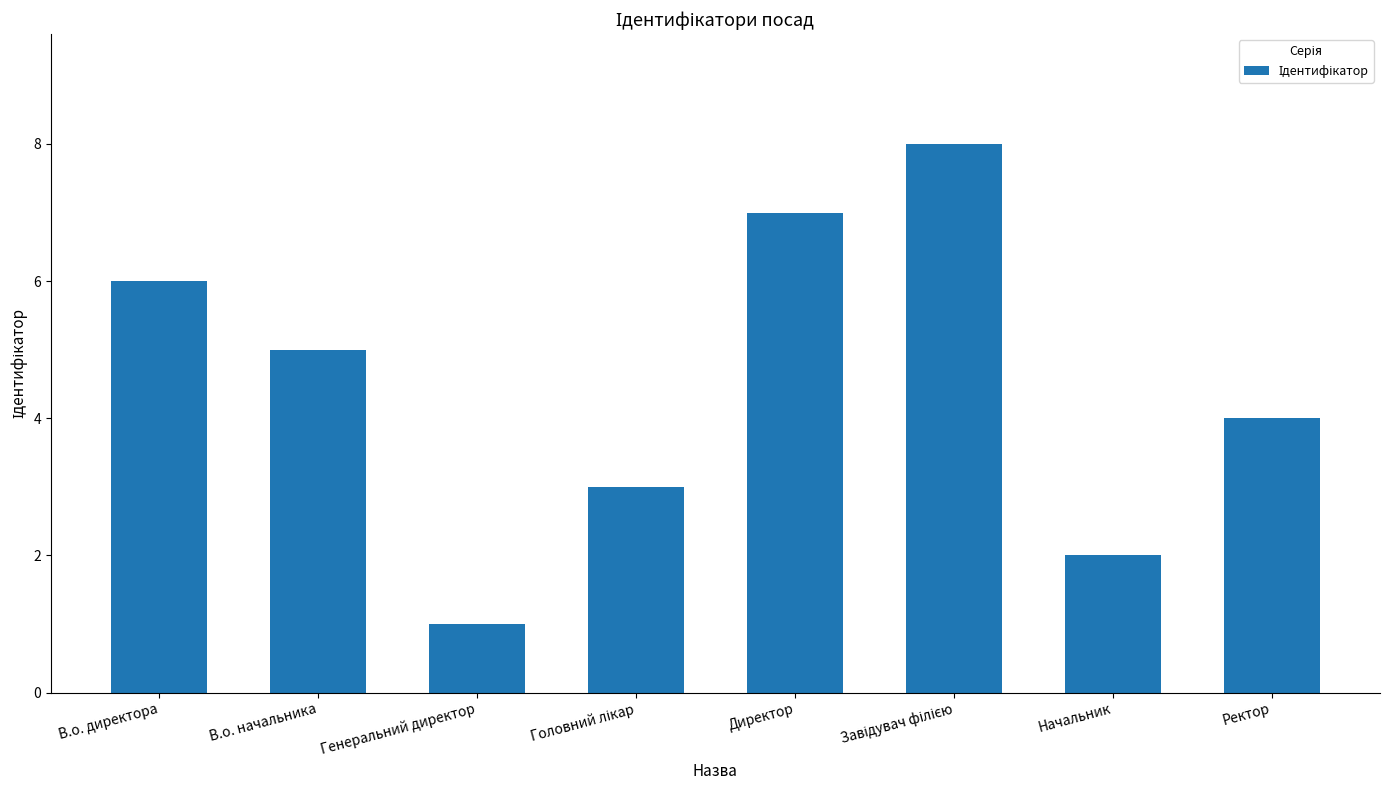

Which label corresponds to the smallest value in the chart?

Генеральний директор